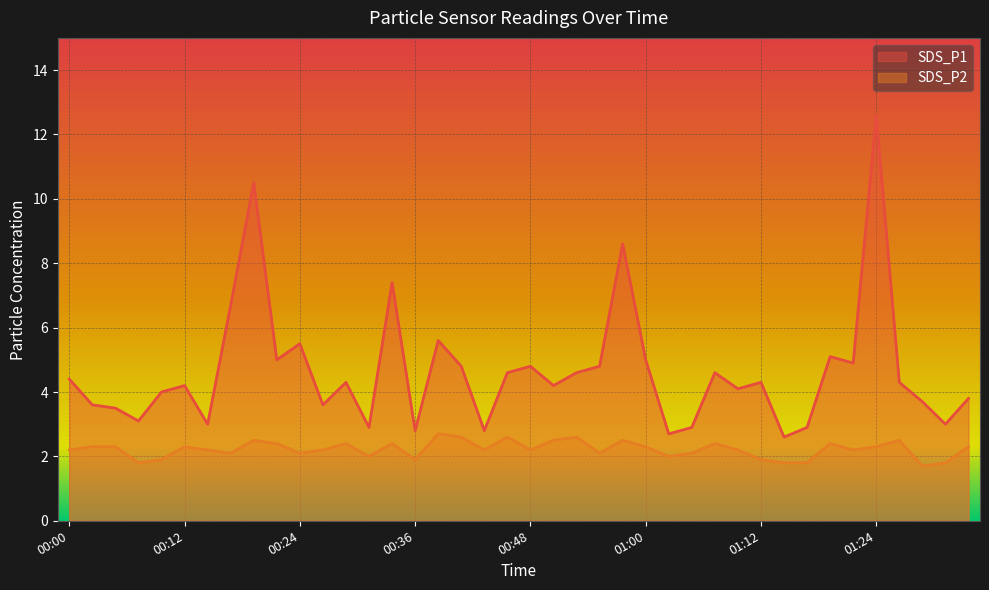

Reading right to left, what are all the values shown in this chart?

SDS_P1: 01:34=3.8	01:32=3.0	01:29=3.7	01:27=4.3	01:24=12.6	01:22=4.9	01:19=5.1	01:17=2.9	01:15=2.6	01:12=4.3	01:10=4.1	01:07=4.6	01:05=2.9	01:02=2.7	01:00=5.0	00:58=8.6	00:55=4.8	00:53=4.6	00:50=4.2	00:48=4.8	00:46=4.6	00:43=2.8	00:41=4.8	00:38=5.6	00:36=2.8	00:33=7.4	00:31=2.9	00:29=4.3	00:26=3.6	00:24=5.5	00:21=5.0	00:19=10.5	00:16=6.7	00:14=3.0	00:12=4.2	00:09=4.0	00:07=3.1	00:04=3.5	00:02=3.6	00:00=4.4
SDS_P2: 01:34=2.3	01:32=1.8	01:29=1.7	01:27=2.5	01:24=2.3	01:22=2.2	01:19=2.4	01:17=1.8	01:15=1.8	01:12=1.9	01:10=2.2	01:07=2.4	01:05=2.1	01:02=2.0	01:00=2.3	00:58=2.5	00:55=2.1	00:53=2.6	00:50=2.5	00:48=2.2	00:46=2.6	00:43=2.2	00:41=2.6	00:38=2.7	00:36=1.9	00:33=2.4	00:31=2.0	00:29=2.4	00:26=2.2	00:24=2.1	00:21=2.4	00:19=2.5	00:16=2.1	00:14=2.2	00:12=2.3	00:09=1.9	00:07=1.8	00:04=2.3	00:02=2.3	00:00=2.2